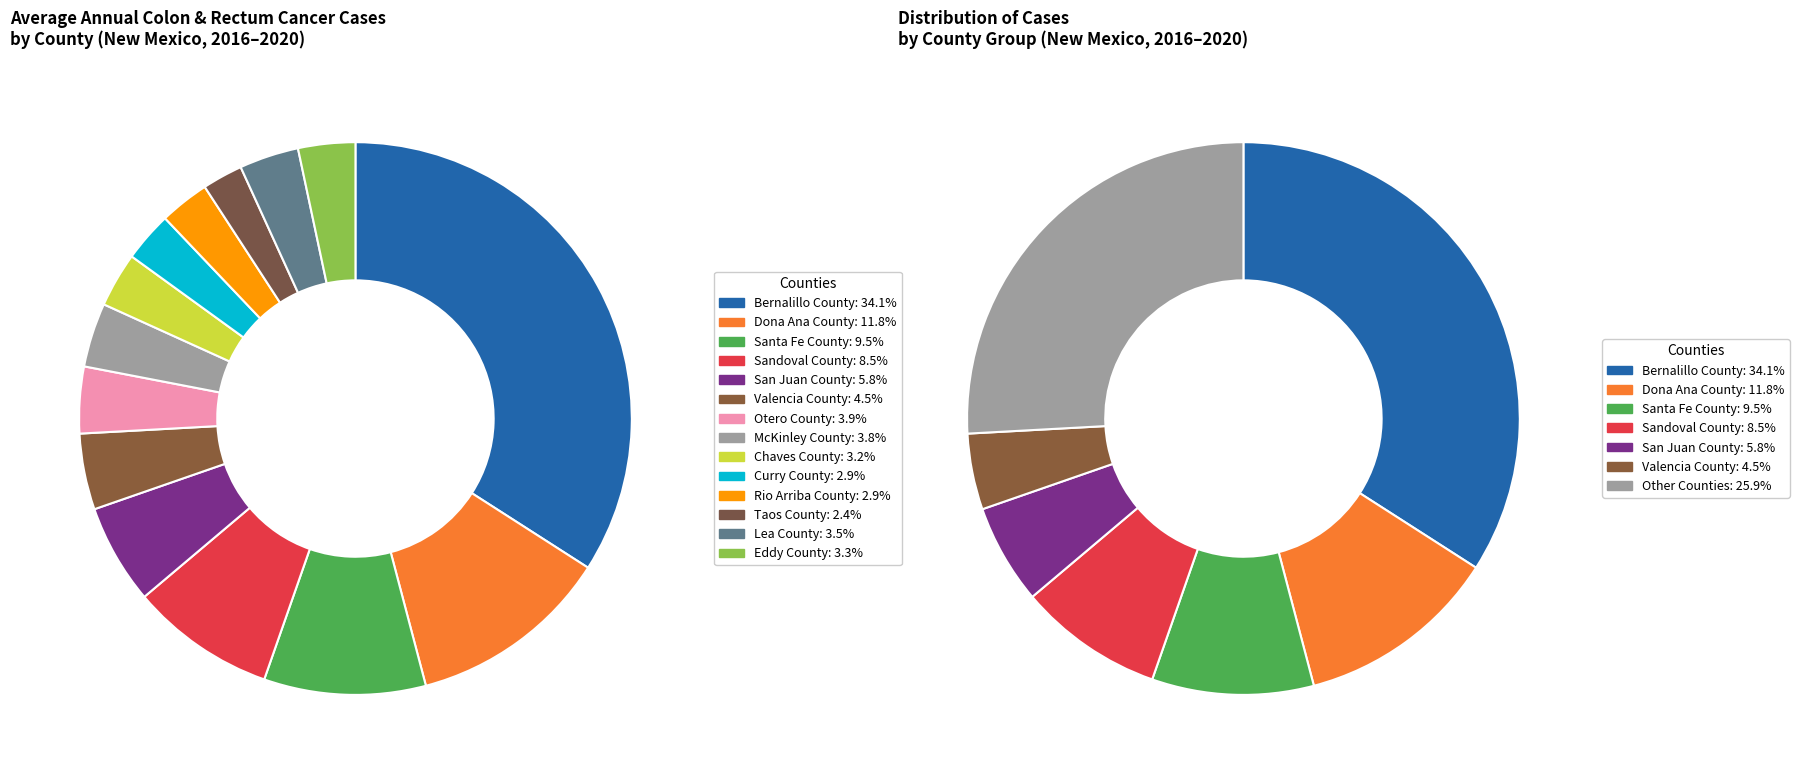

What percentage is the McKinley County slice, to the nearest percent?

4%